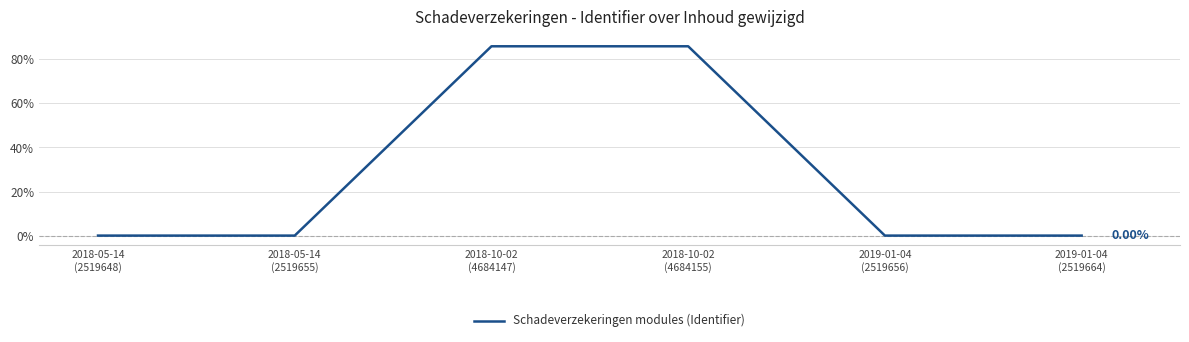

Between 2018-10-02
(4684155) and 2018-05-14
(2519655), which is larger?

2018-10-02
(4684155)